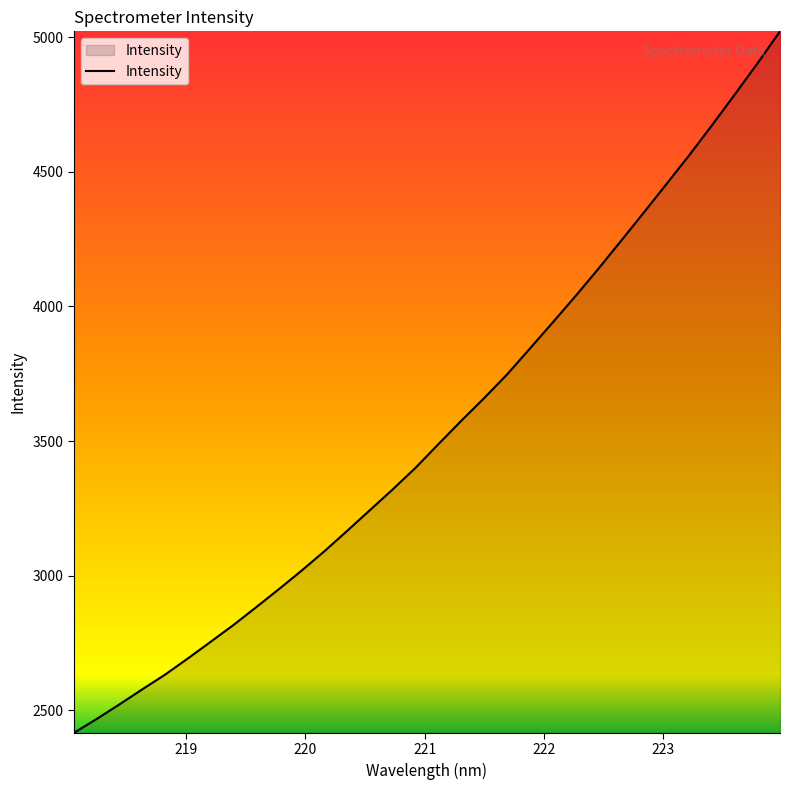

What is the minimum value shown in the chart?

2416.7